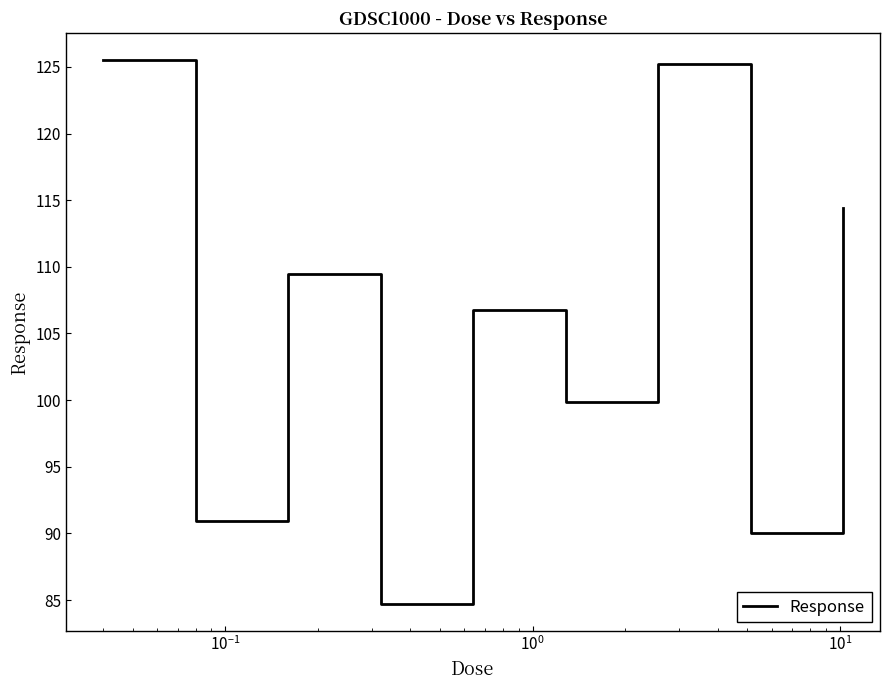

What is the smallest value displayed?

84.7